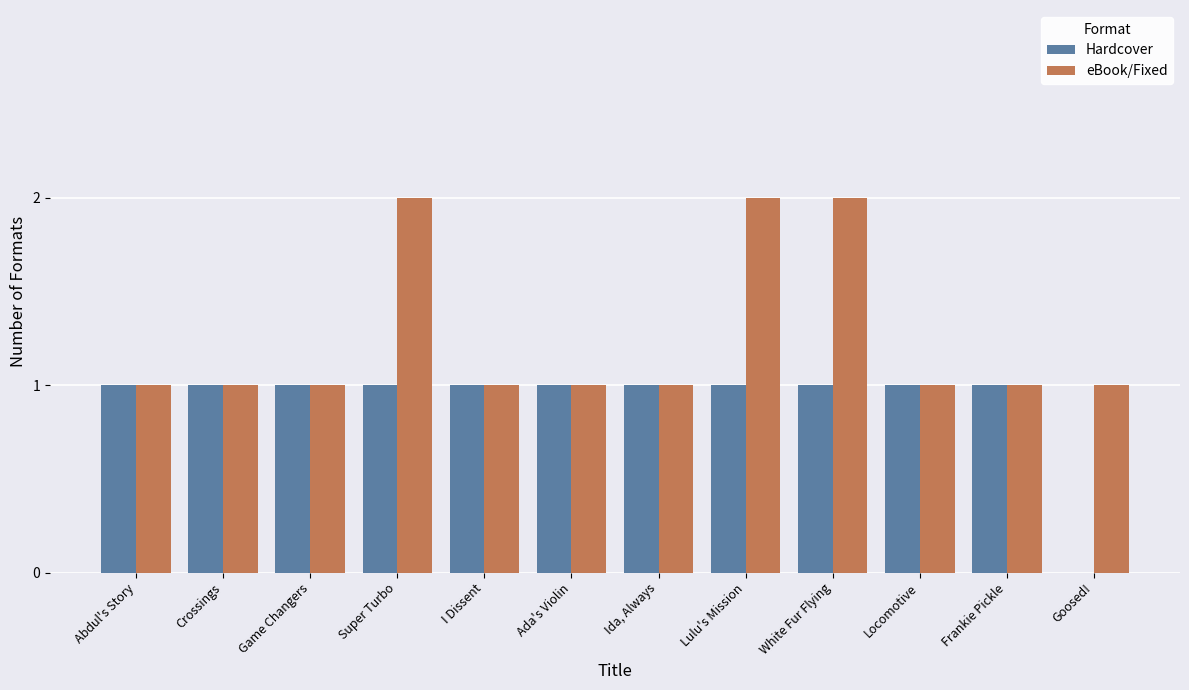

Which series changed the most between Super Turbo and Locomotive?

eBook/Fixed